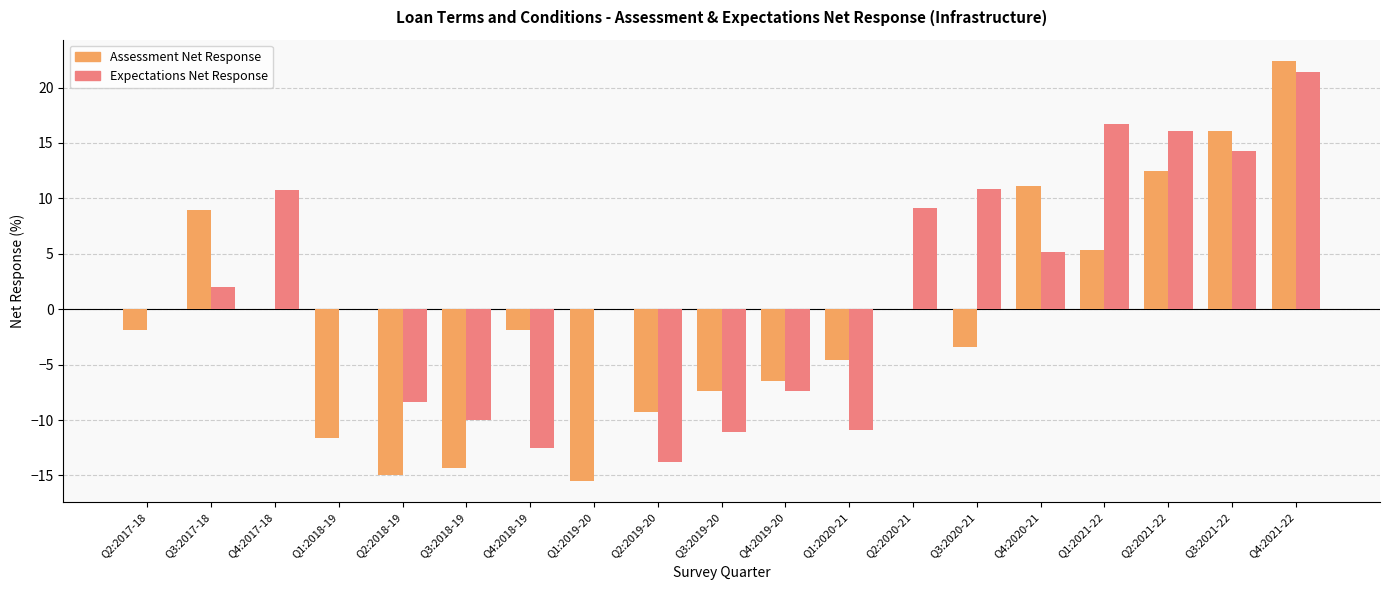

At which label is Assessment Net Response closest to 3?

Q1:2021-22